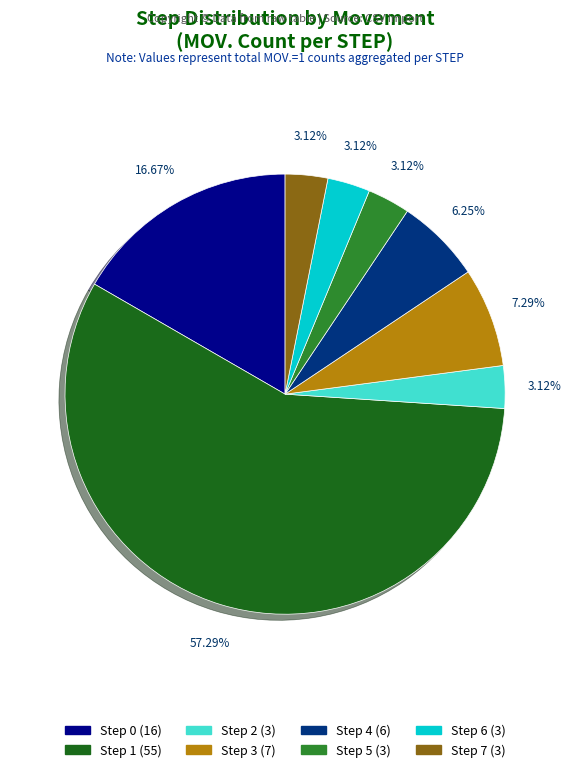

What is the largest slice in the pie chart?

Step 1